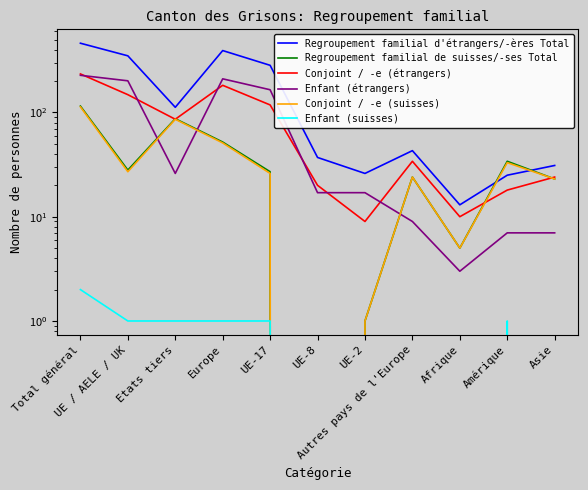

Which series has the widest spread of values?

Regroupement familial d'étrangers/-ères Total